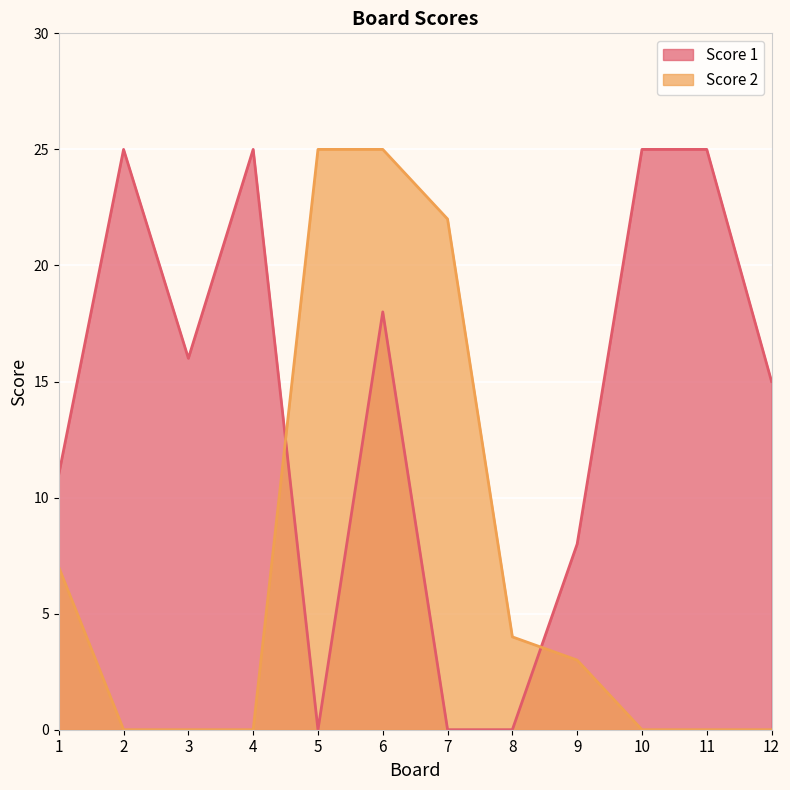

What are all the series names shown in the legend?

Score 1, Score 2